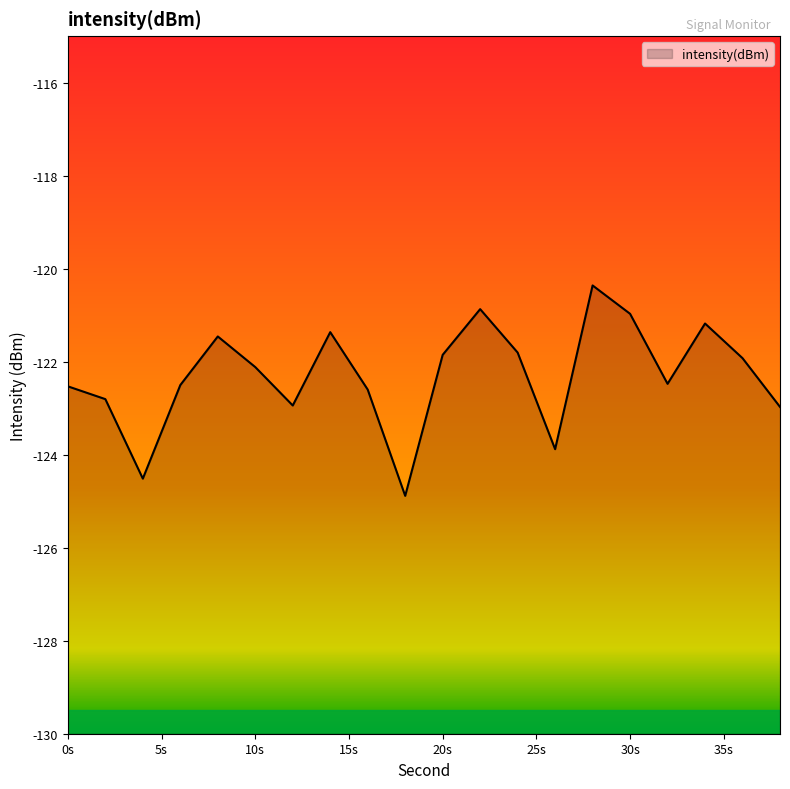

What is the sum of the values at 11 and 16?

-243.3